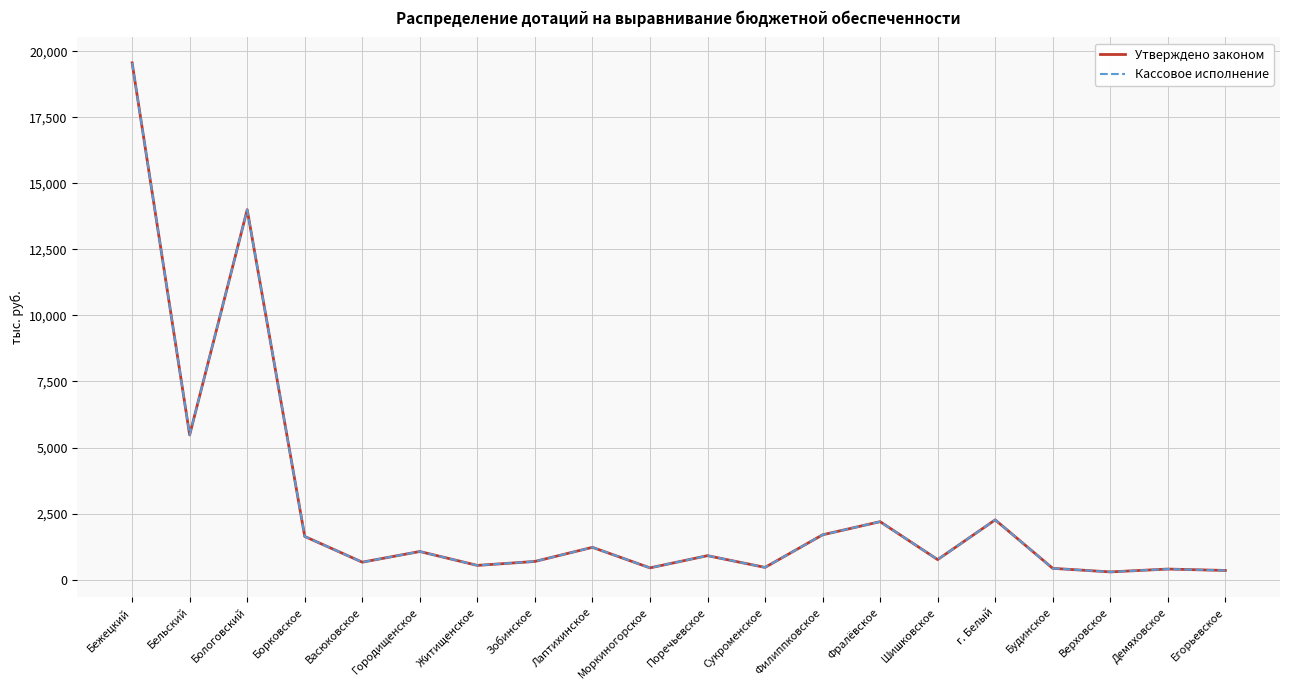

What is the sum of the Кассовое исполнение values at Бежецкий and Лаптихинское?

20785.5